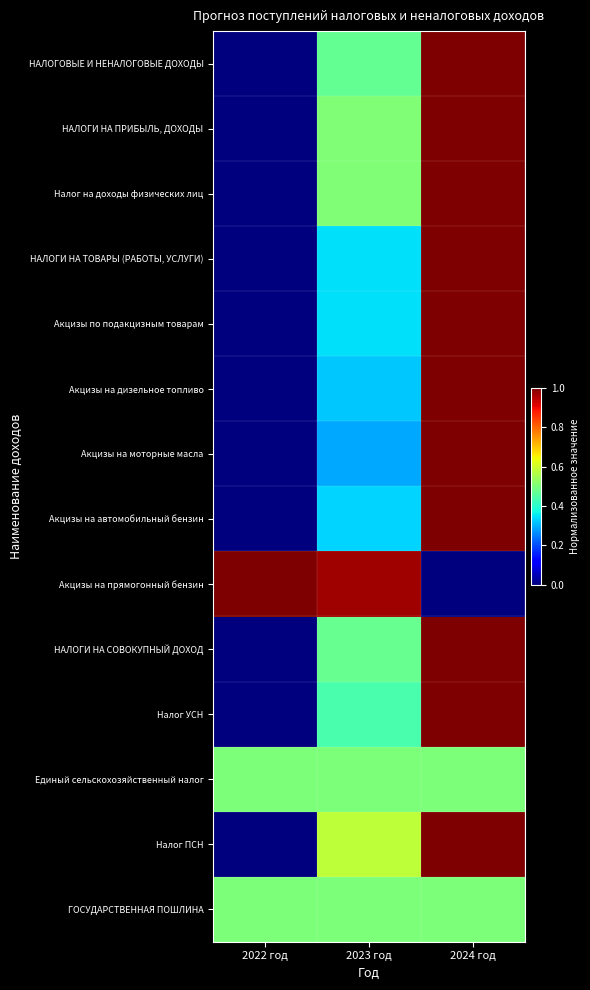

At how many categories does at least one series exceed 0?

3